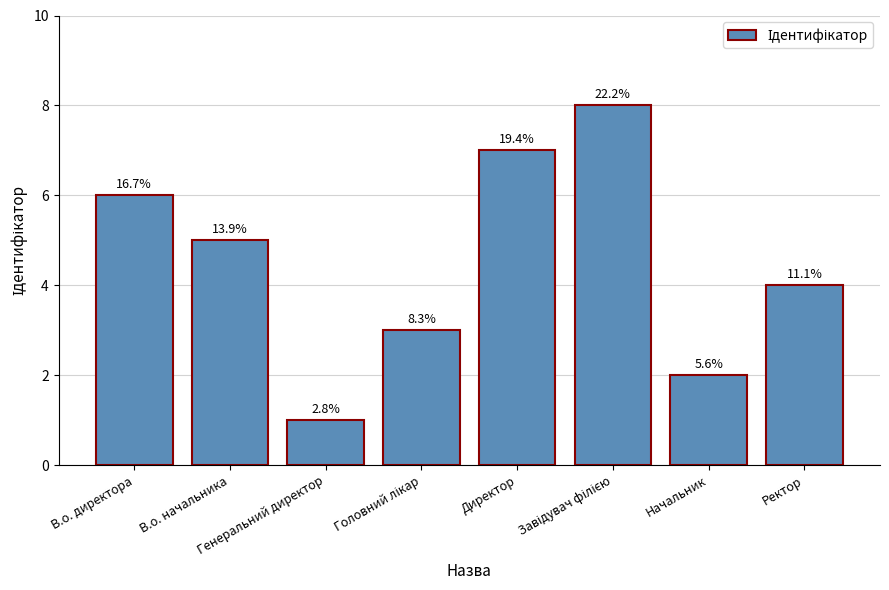

What is the value of the 7th bar from the left?

2